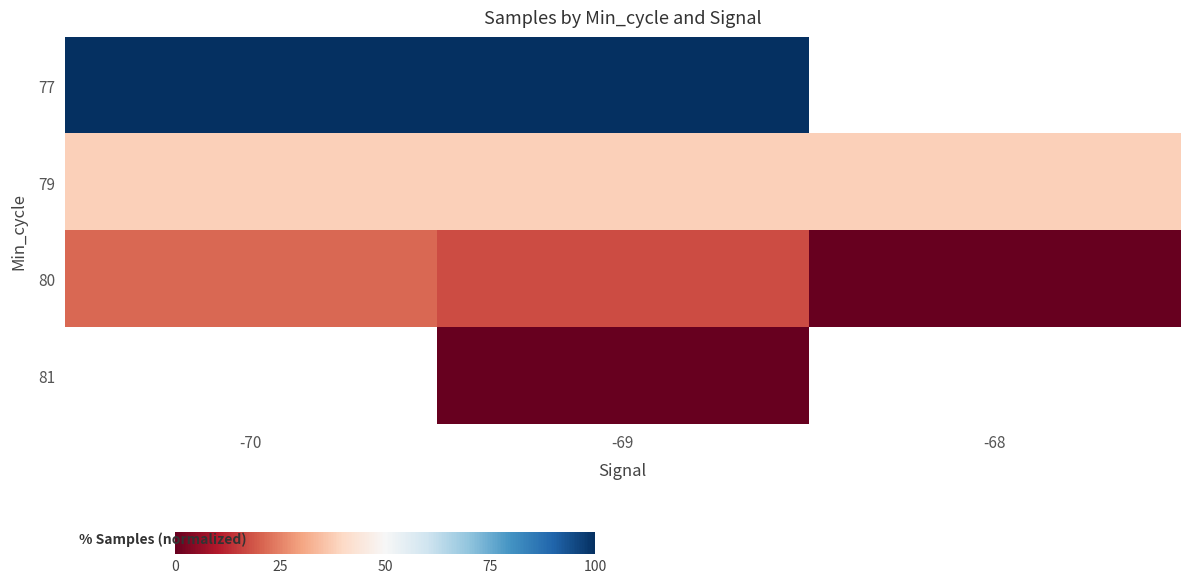

Rank the series by their maximum value, from highest to lowest.

77, 79, 80, 81